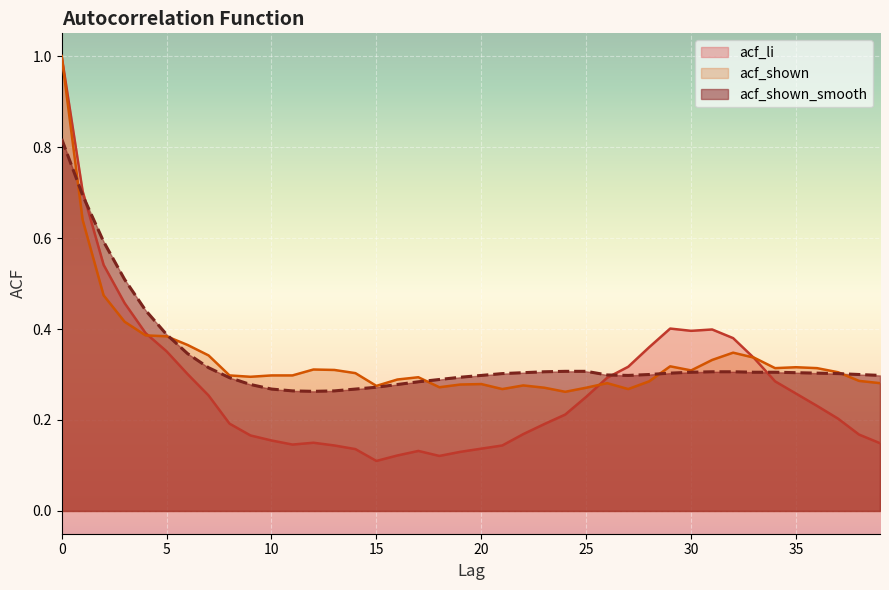

What is the value of the acf_shown point at the 40th from the left?

0.3